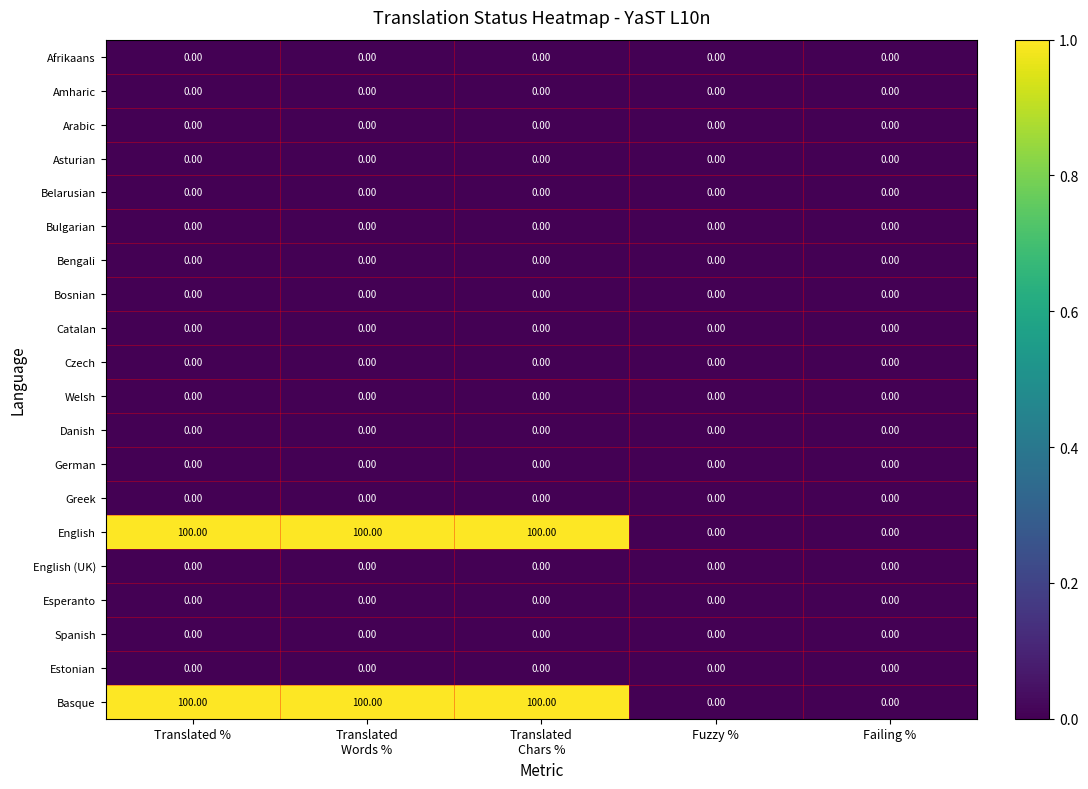

At how many categories does at least one series exceed 43?

3